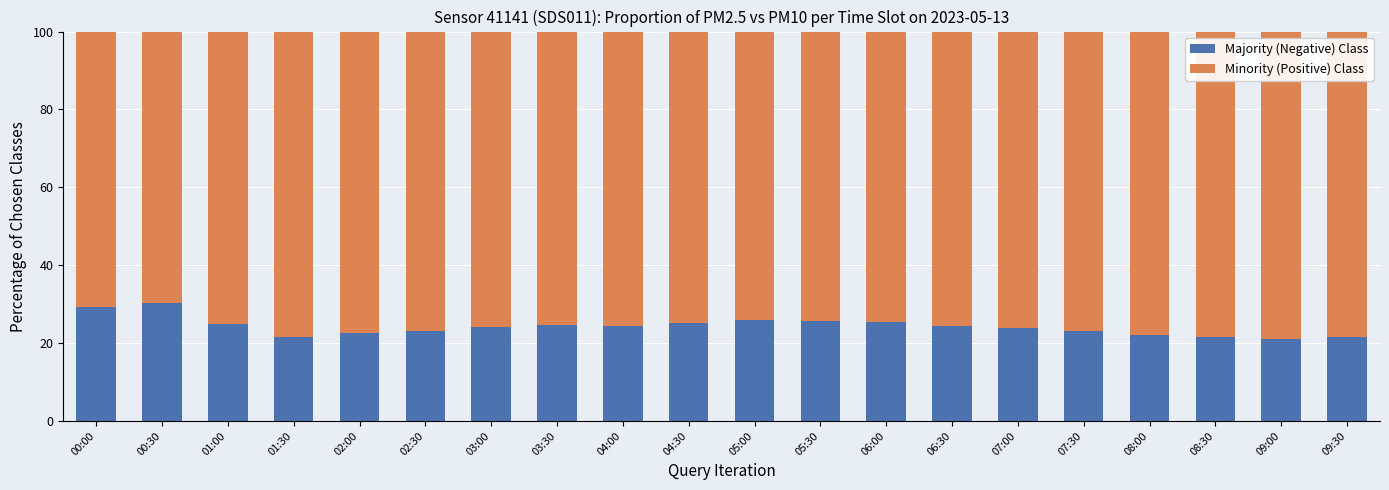

What is the average value of the Majority (Negative) Class series?

24.2